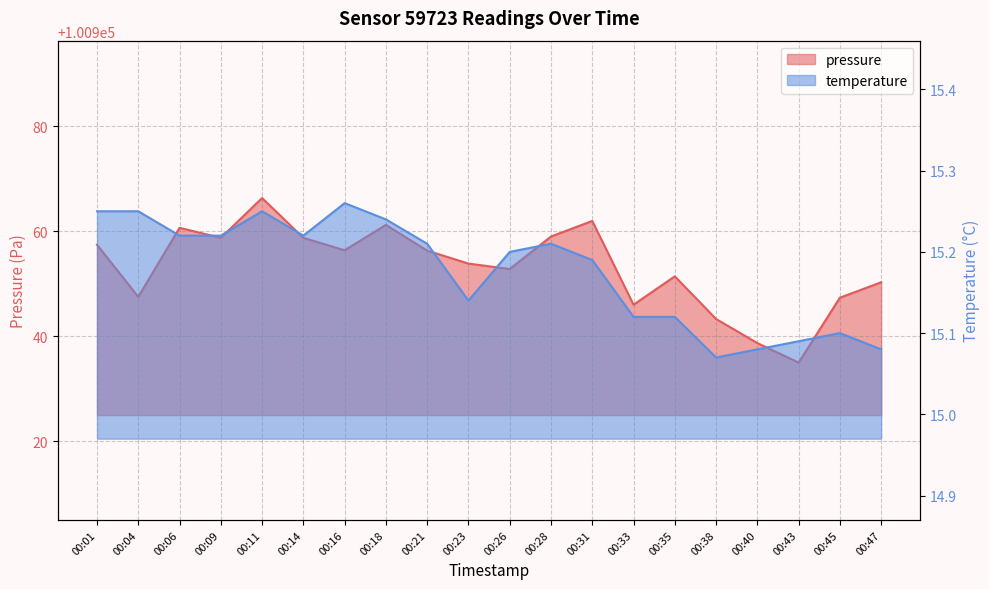

How many lines are shown in the chart?

2